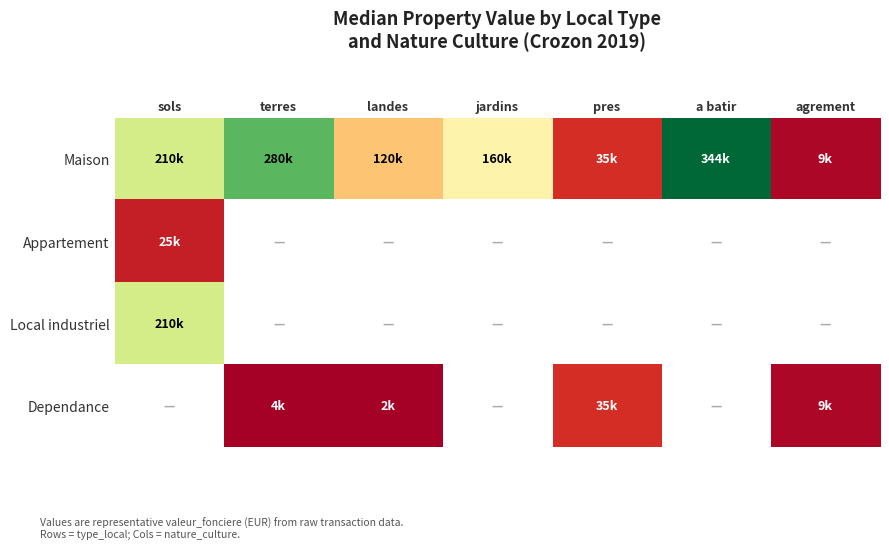

Which series has the largest range (max minus min)?

Maison